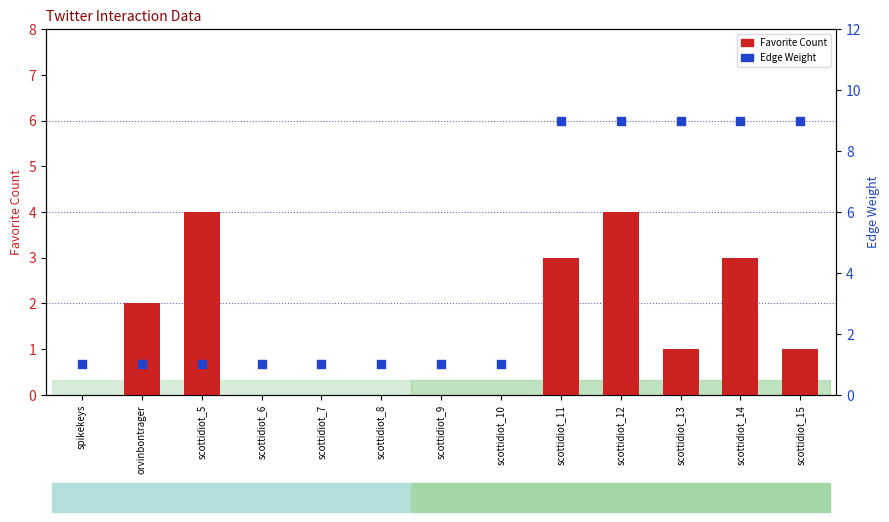

Which series reaches the minimum Y coordinate?

Favorite Count